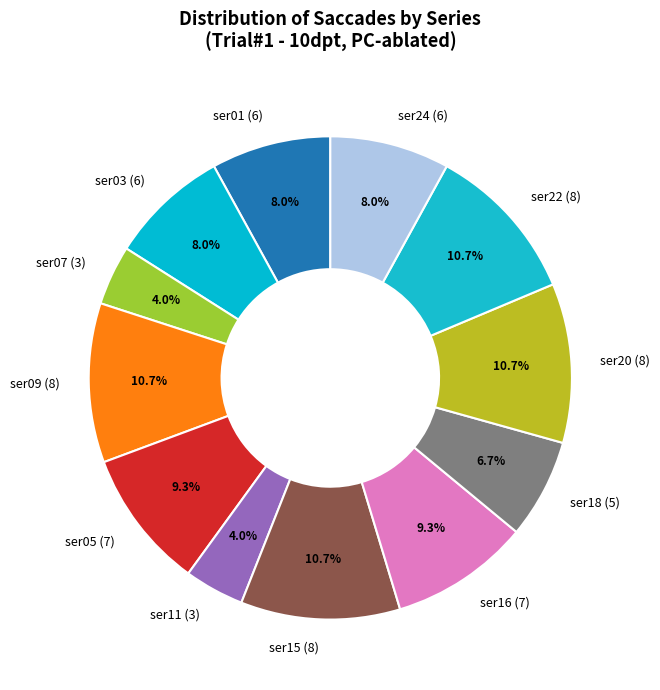

How many segments does this pie chart have?

12